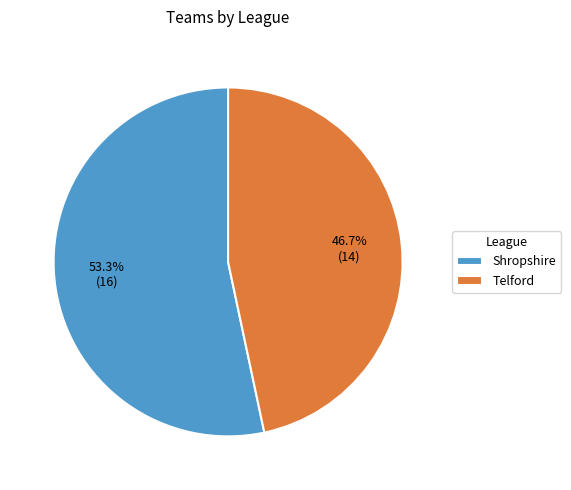

True or false: Telford accounts for 47% of the total.

True